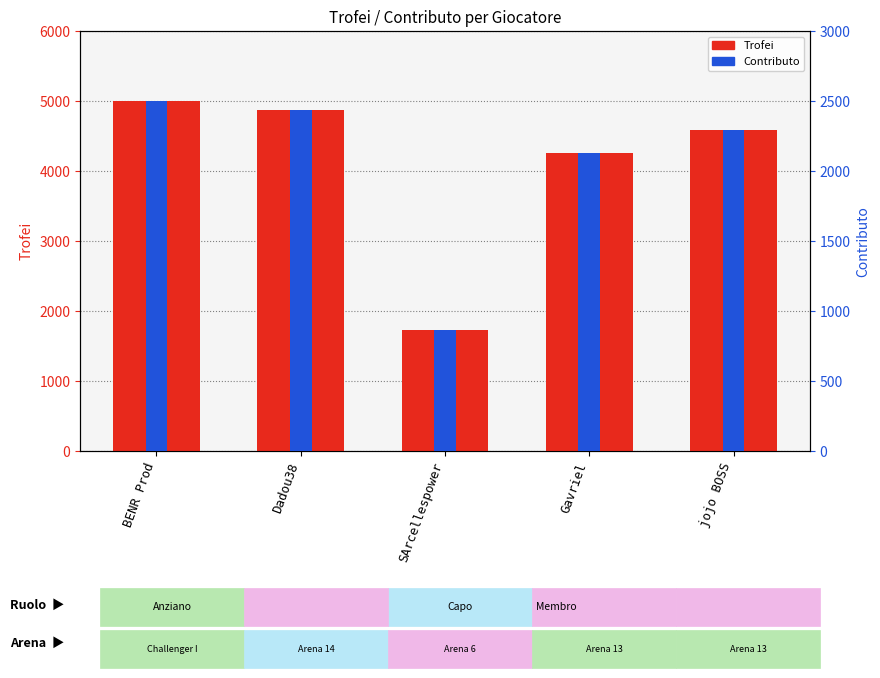

What is the total value across all series at jojo BOSS?

6883